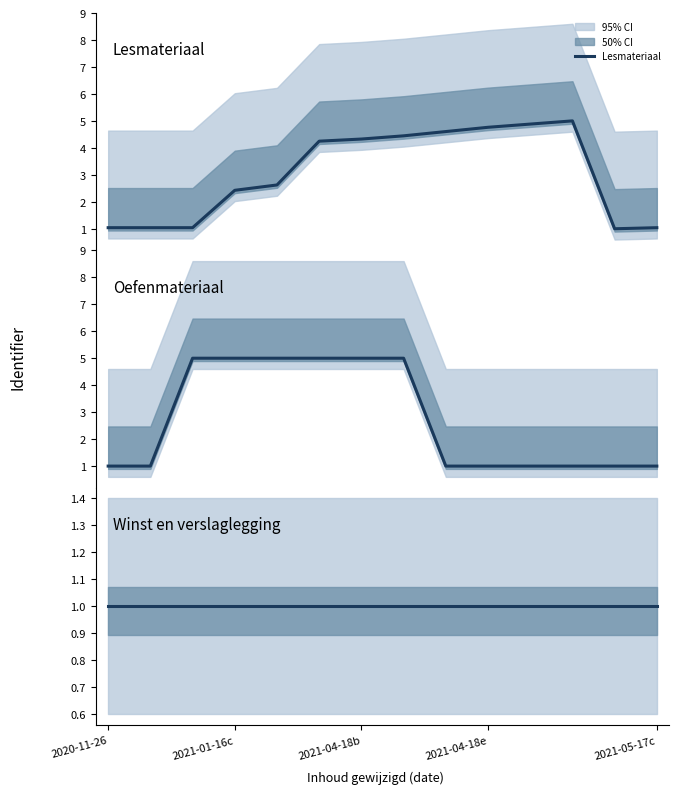

What is the maximum value for Winst en verslaglegging?

1.0